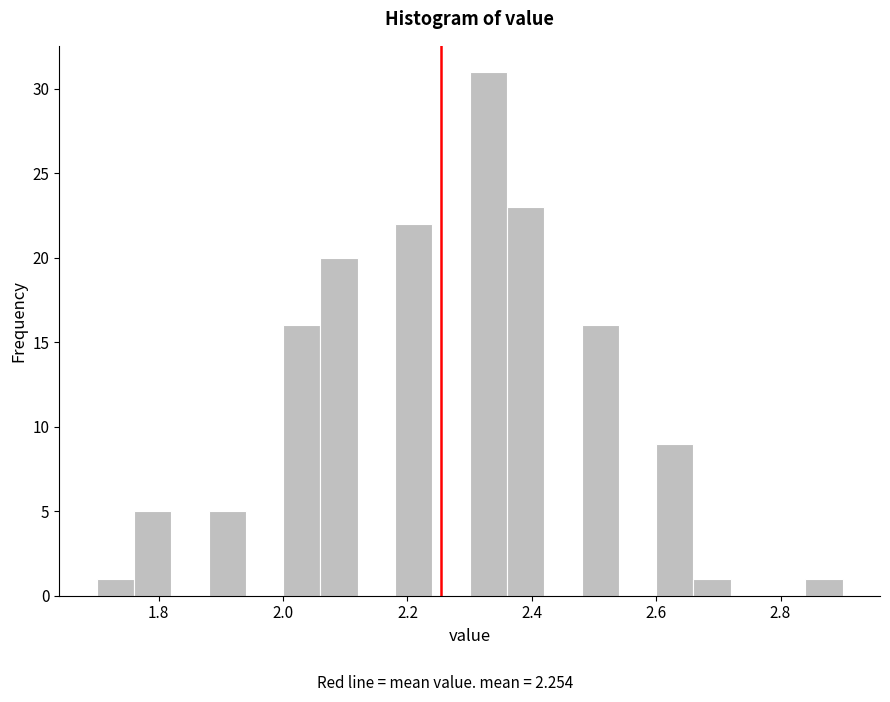

Read against the x-axis, roughly where is the centre of the tallest bar?

2.34